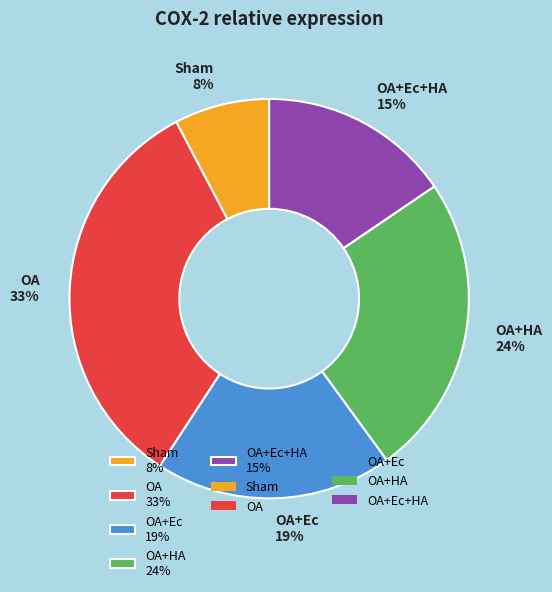

Rank the categories by value from highest to lowest.

OA 33%, OA+HA 24%, OA+Ec 19%, OA+Ec+HA 15%, Sham 8%